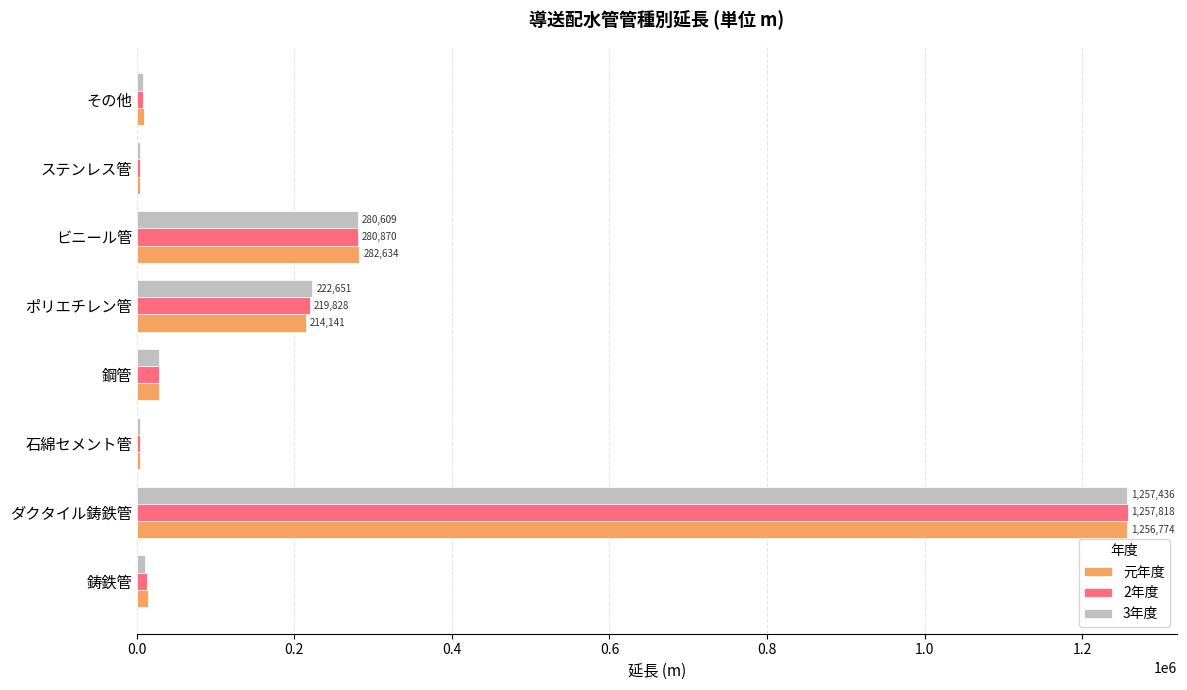

At which category is the sum across all series the highest?

ダクタイル鋳鉄管